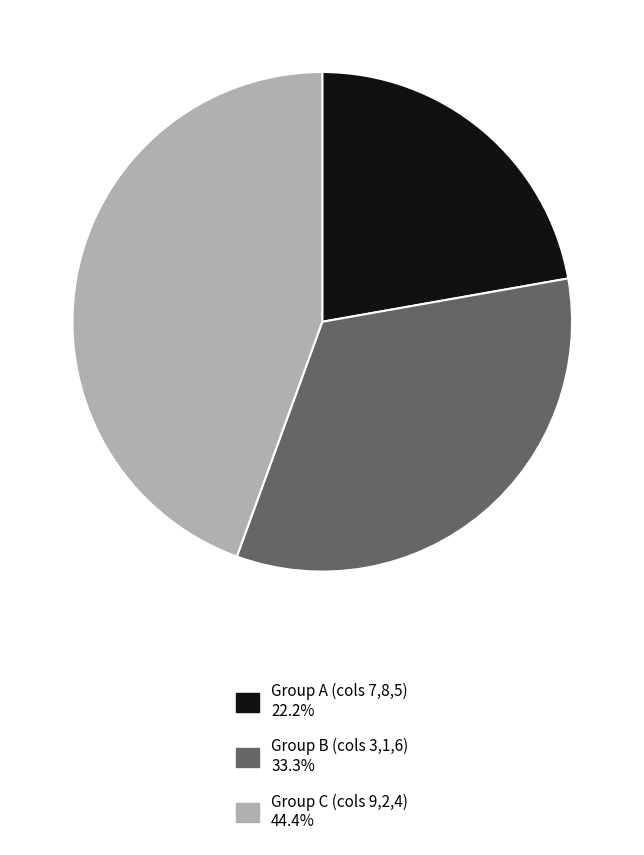

What is the ratio of the value at Group C (cols 9,2,4) 44.4% to the value at Group B (cols 3,1,6) 33.3%?

1.3